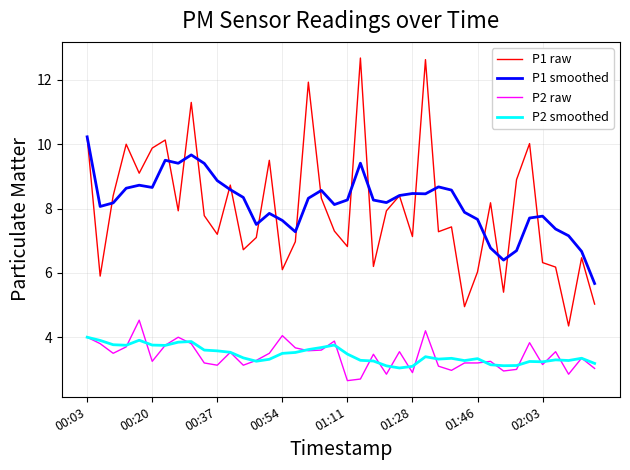

Rank the series by their maximum value, from highest to lowest.

P1 raw, P1 smoothed, P2 raw, P2 smoothed